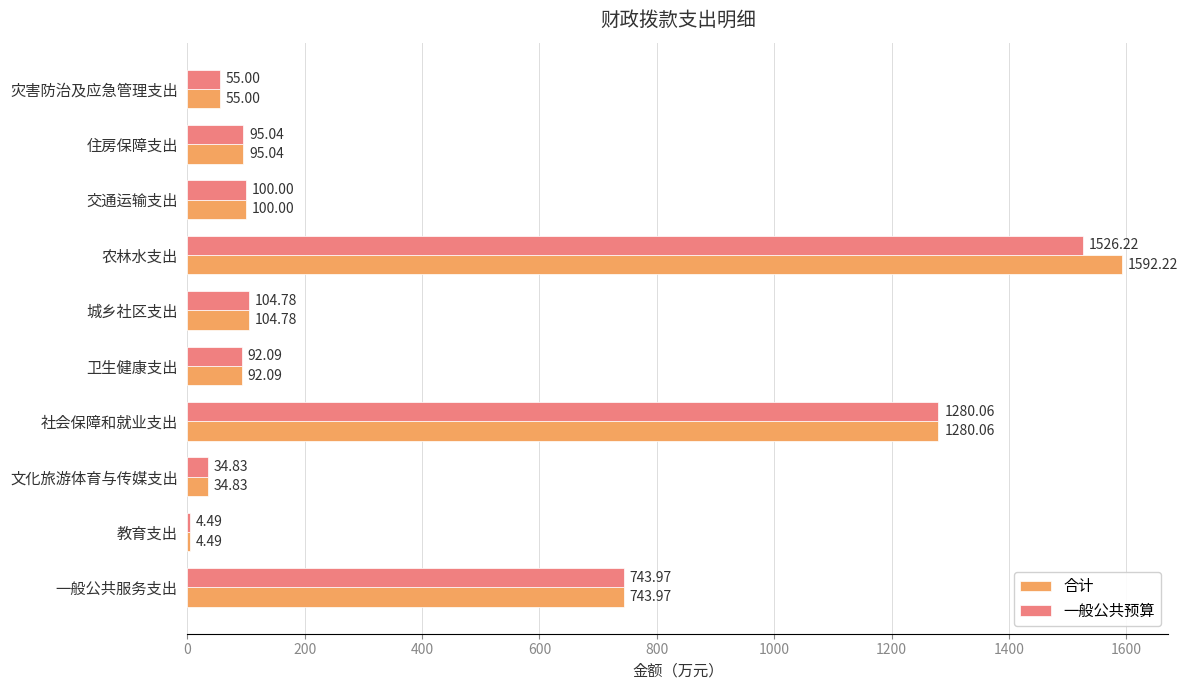

Where is 合计 nearest to the value 798?

一般公共服务支出